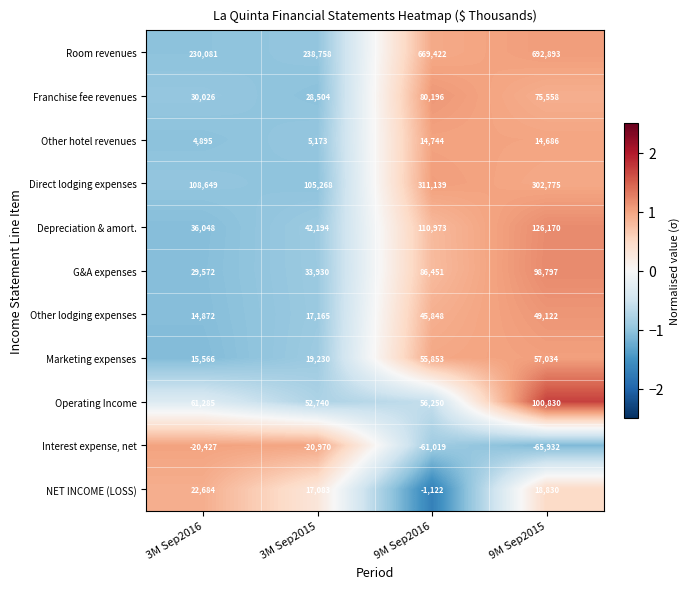

What is the approximate value of Direct lodging expenses at 9M Sep2016?

311139